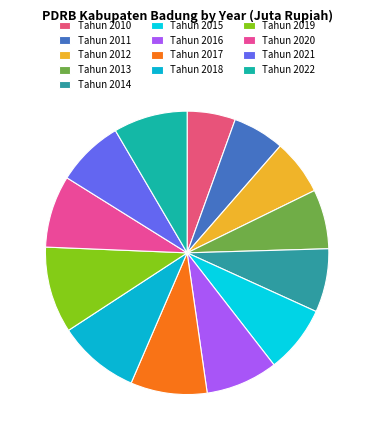

To the nearest percent, what is the combined percentage of Tahun 2018 and Tahun 2011?

15%